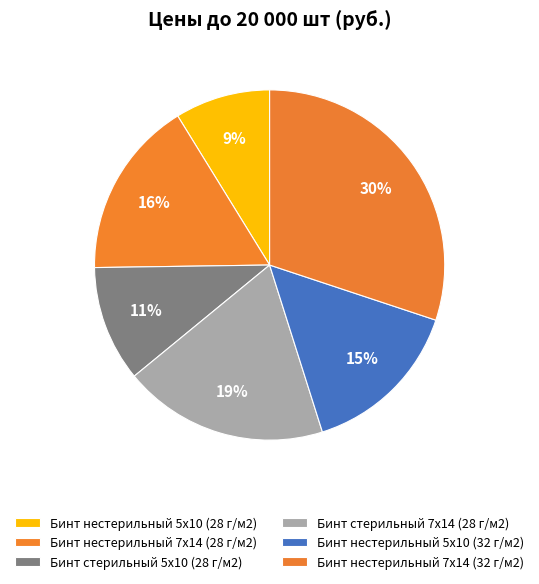

To the nearest percent, what portion does Бинт нестерильный 5х10 (32 г/м2) represent?

15%